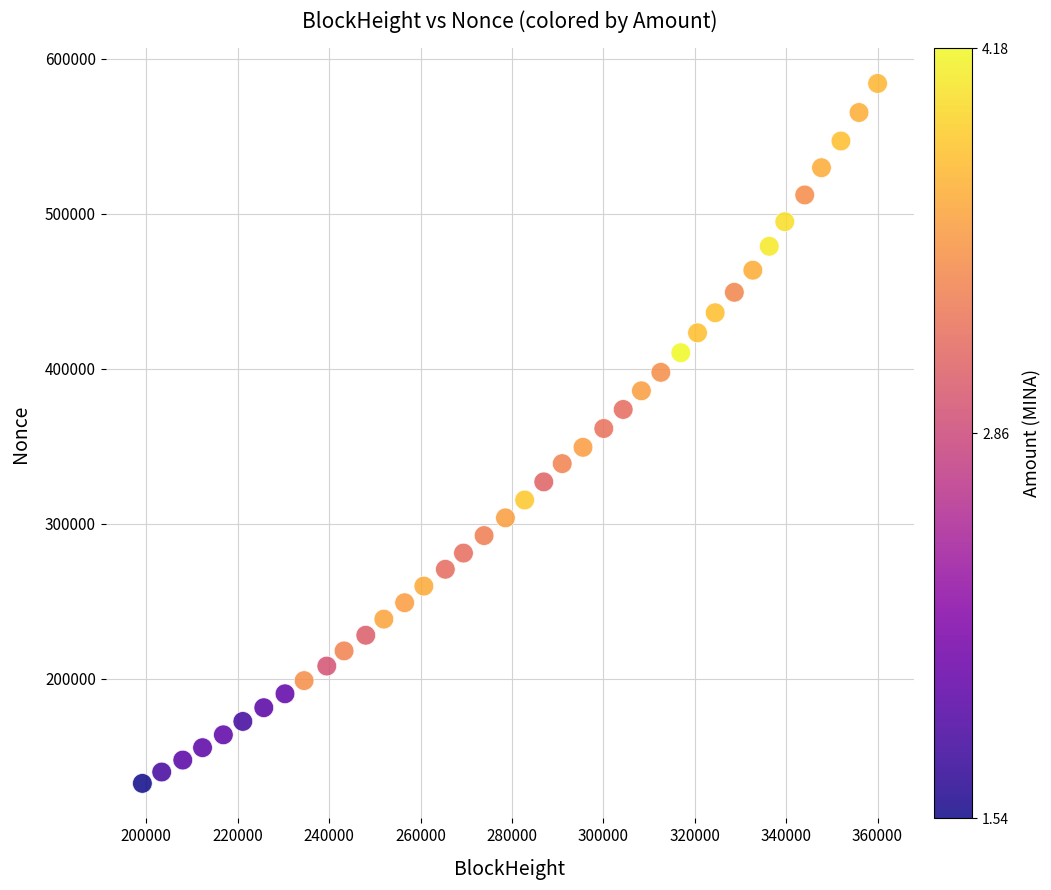

What is the range of Y values (max minus min)?

451523